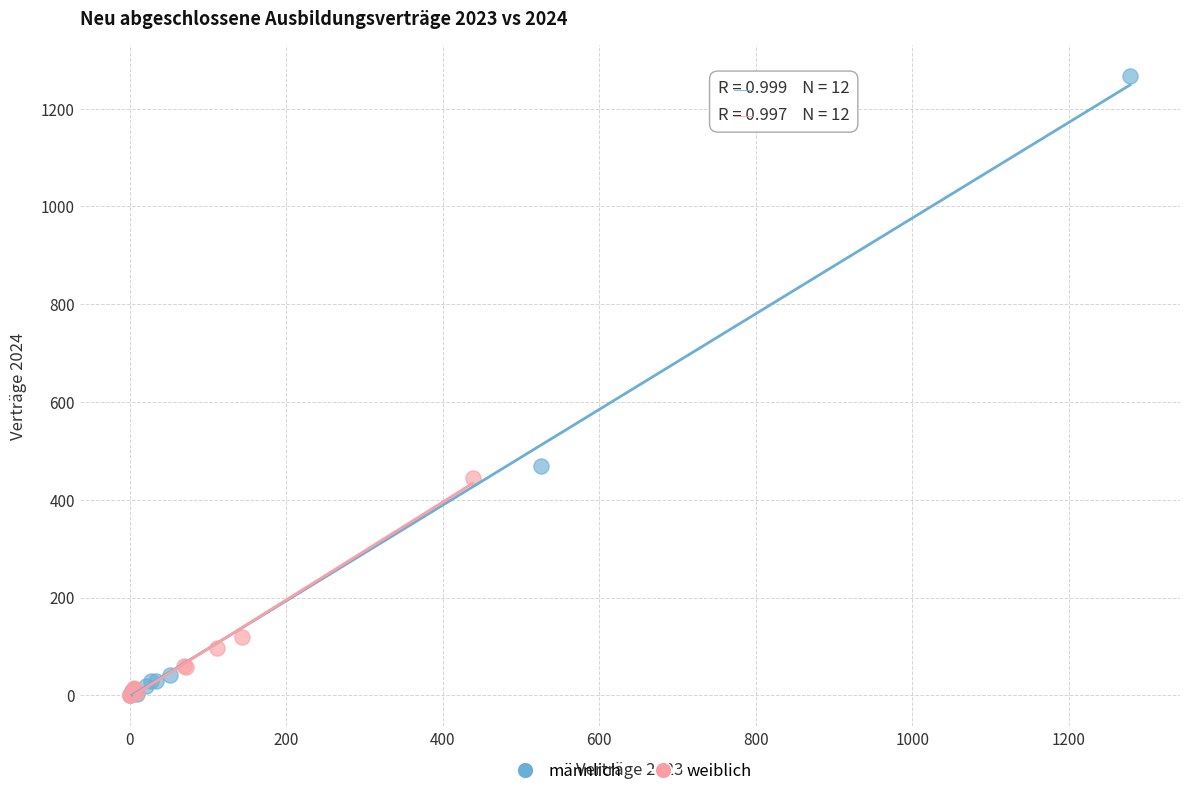

Which series has the largest Y range (max minus min)?

männlich